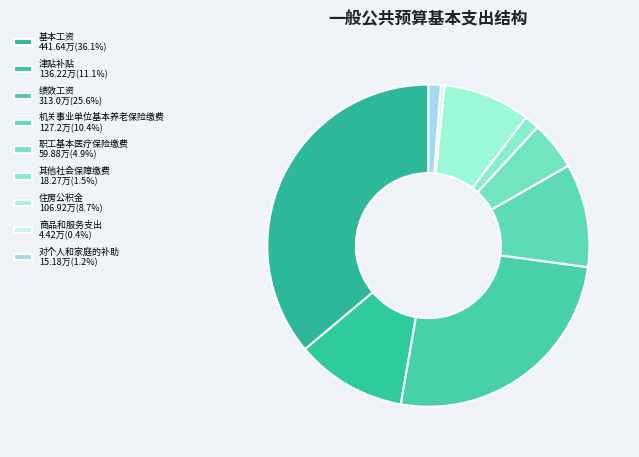

What percentage is NOT represented by 机关事业单位基本养老保险缴费?

89.6%